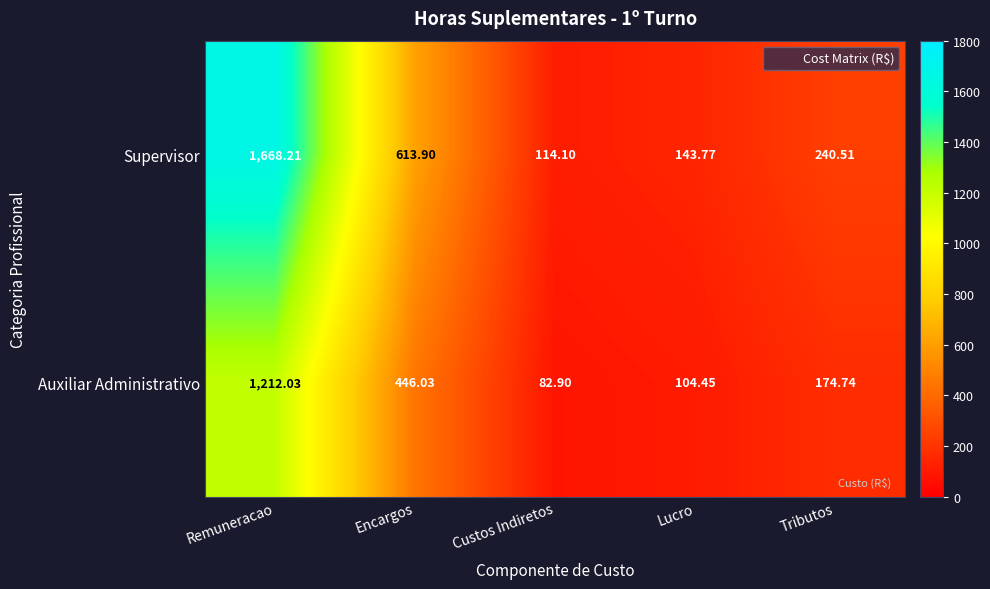

At which category is the sum across all series the highest?

Remuneracao